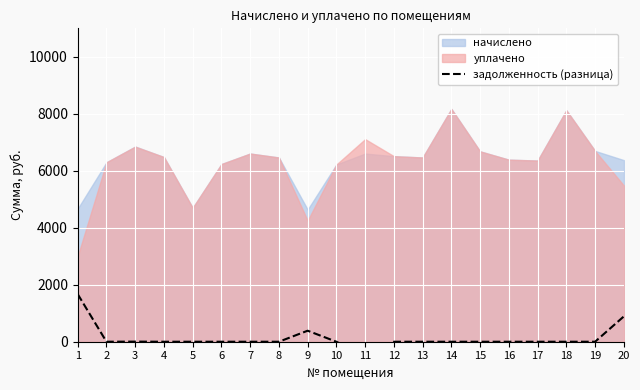

How many lines are shown in the chart?

1